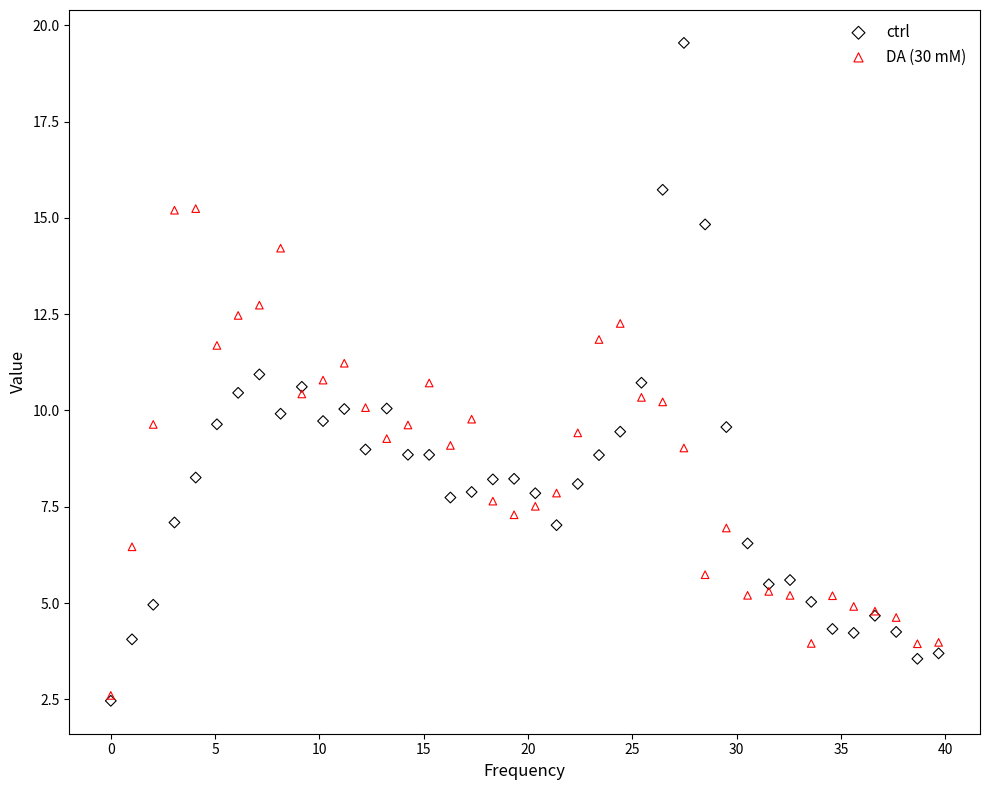

What are all the series names shown in the legend?

ctrl, DA (30 mM)